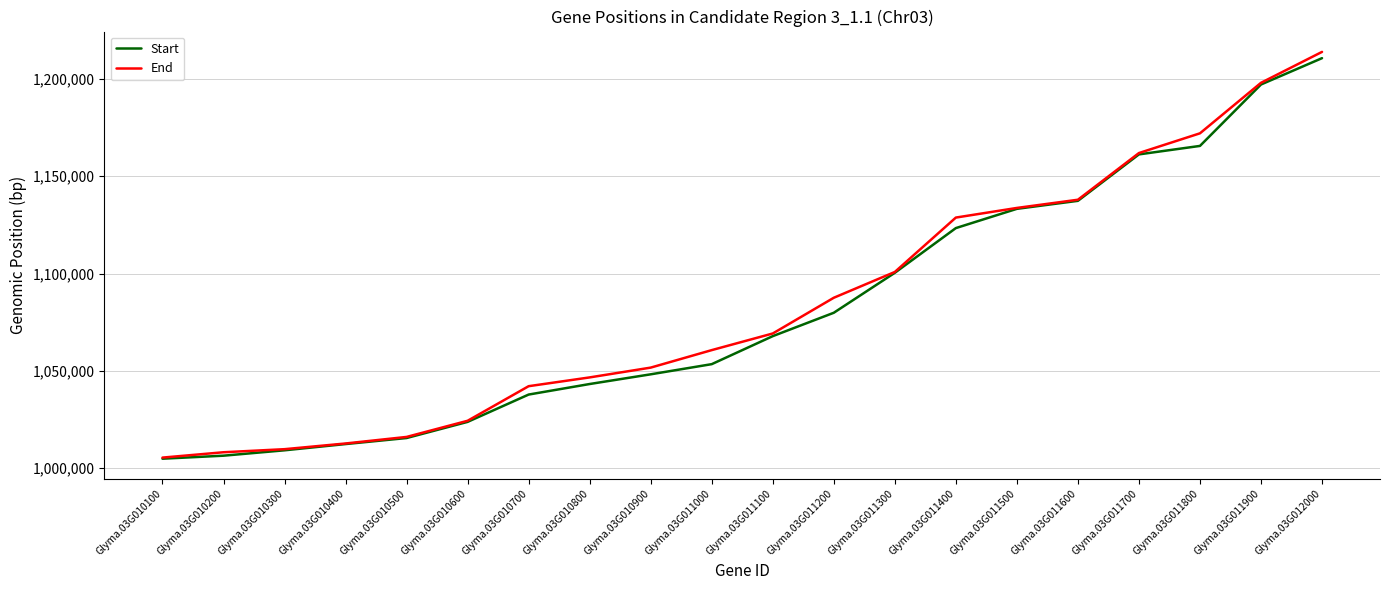

What is the maximum value for Start?

1210625